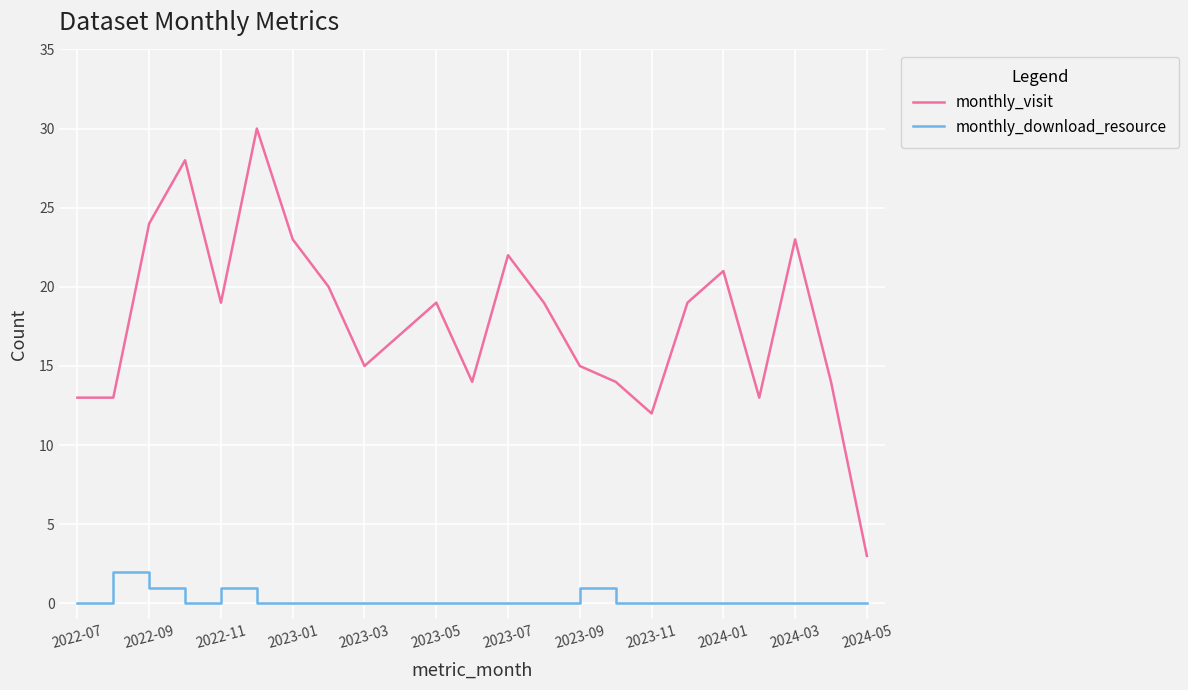

What are all the series names shown in the legend?

monthly_visit, monthly_download_resource